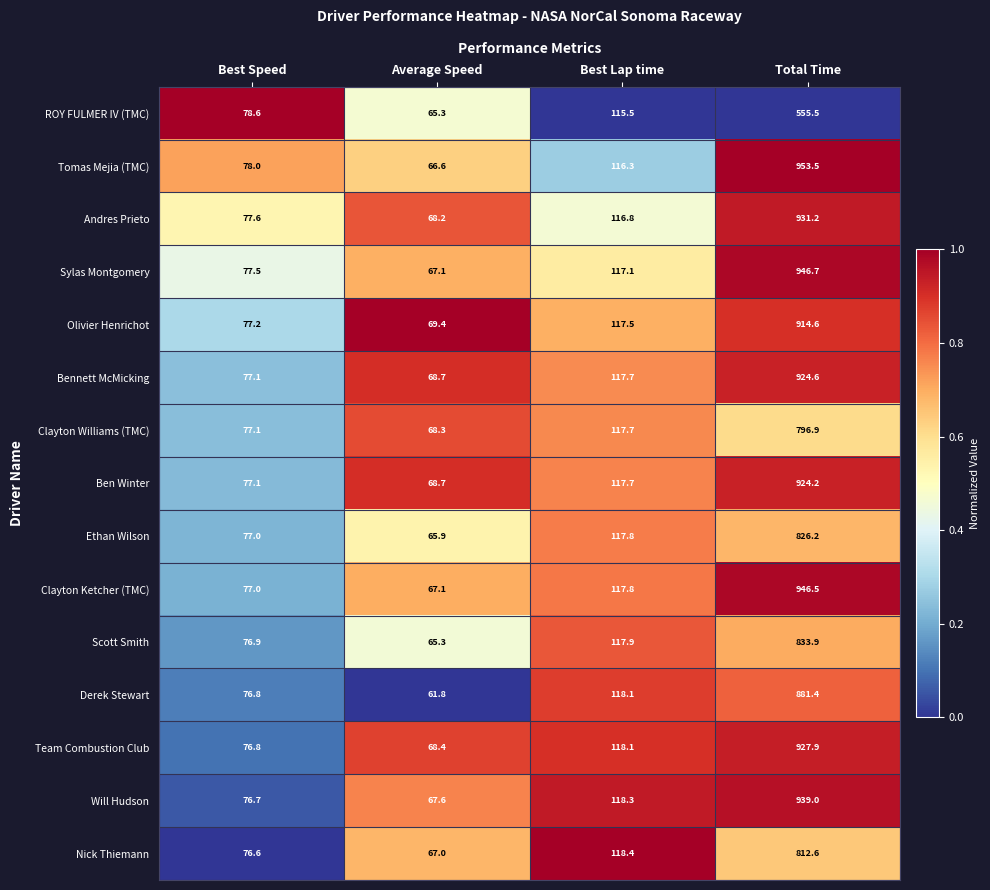

At which label does Tomas Mejia (TMC) first exceed 116?

Best Lap time